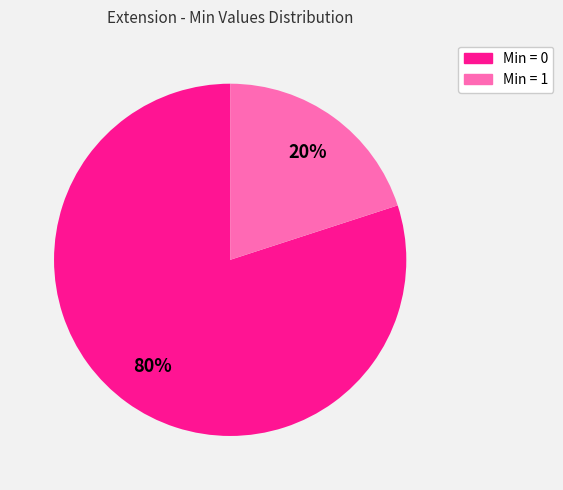

To the nearest percent, what is the average slice percentage?

50%